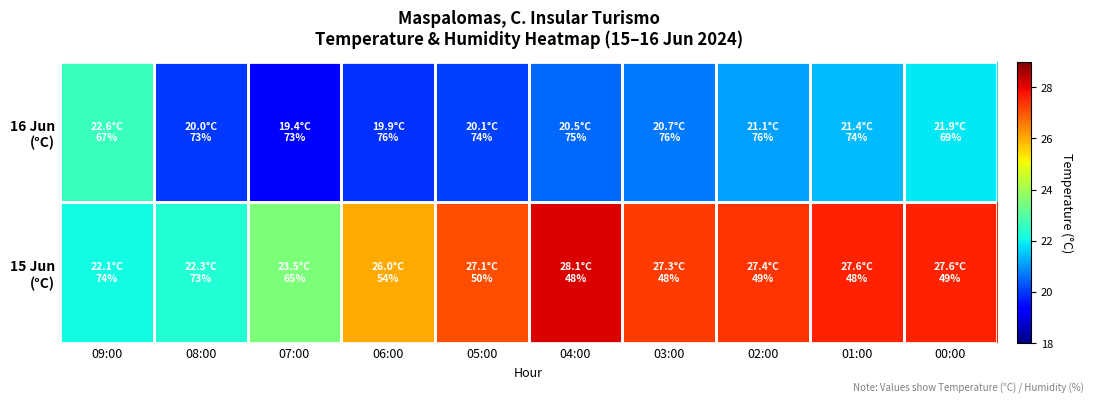

Rank the series at 05:00 from highest to lowest value.

15 Jun (°C), 16 Jun (°C)